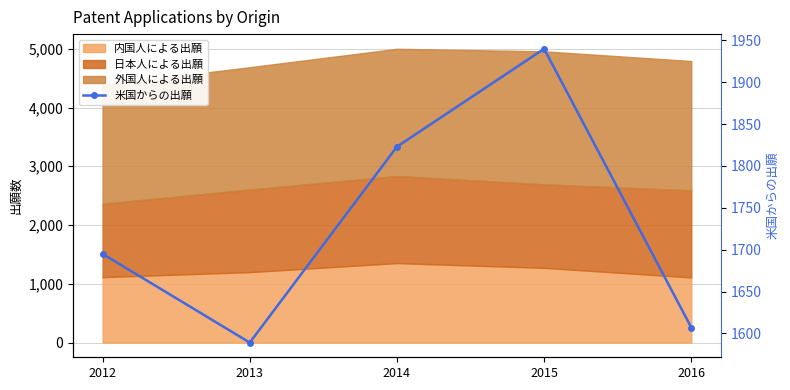

What value does the data have at 2012?

1695